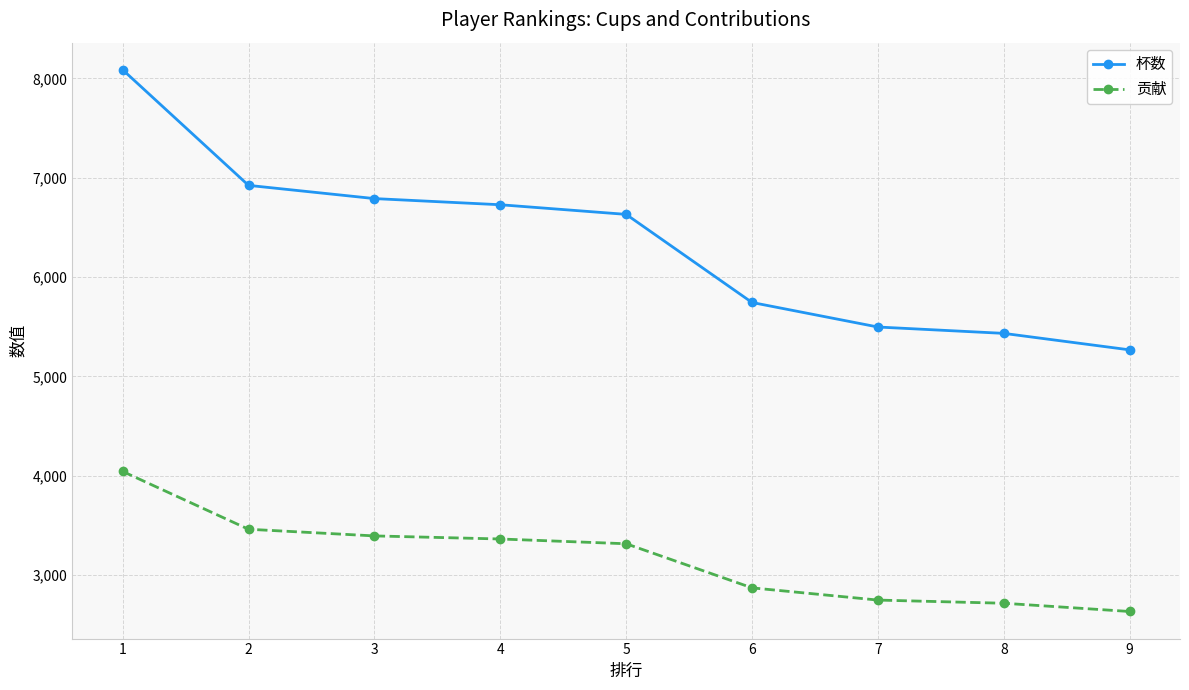

What is the minimum value shown in the chart?

2634